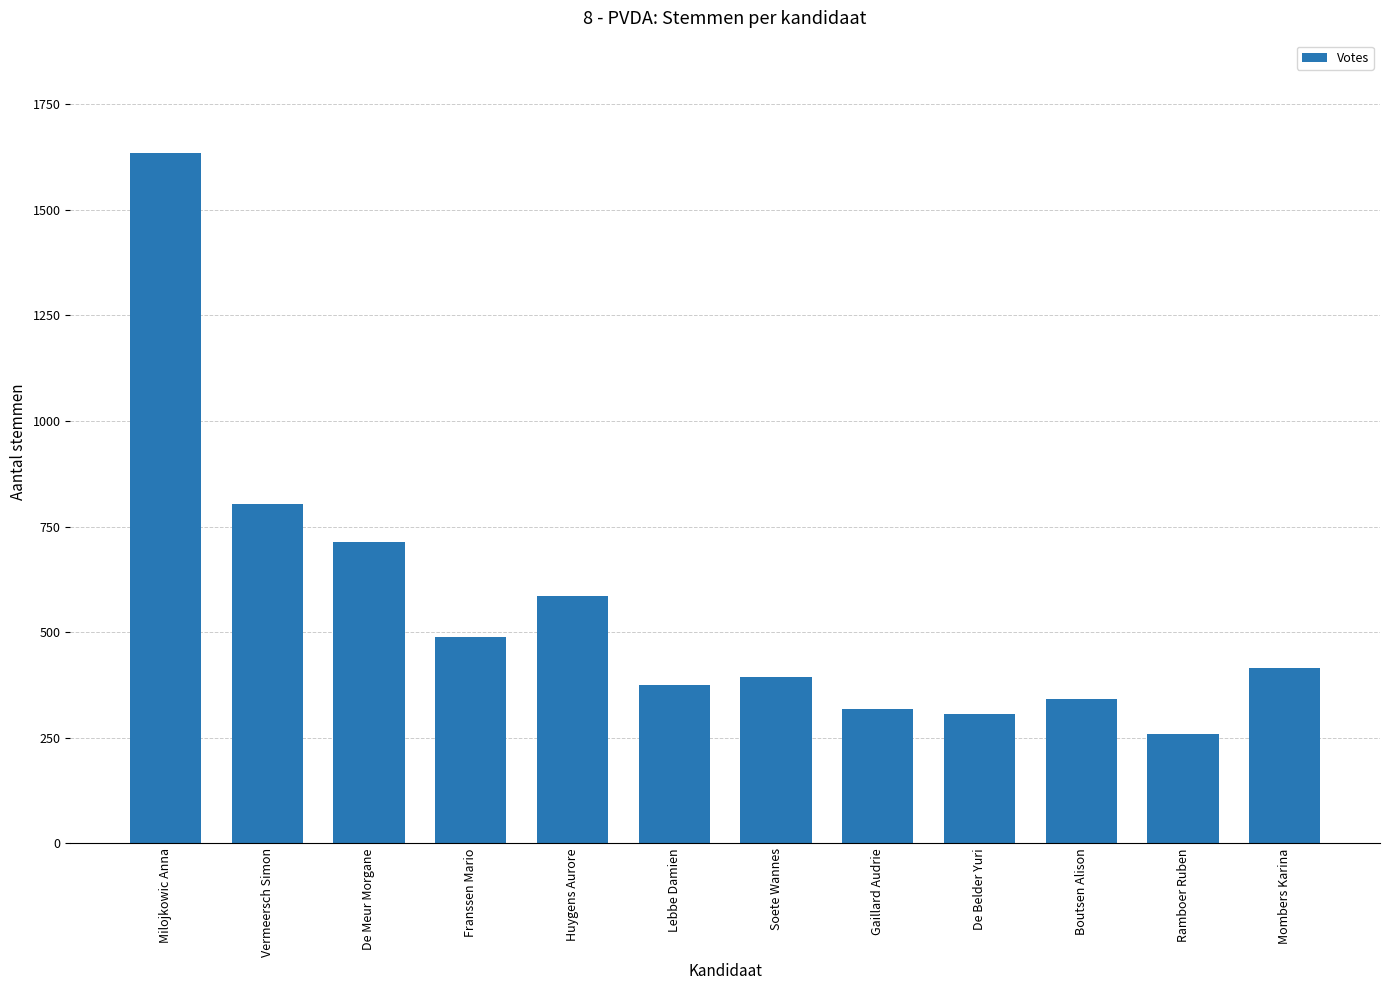

What is the difference between the second highest and minimum values?

546